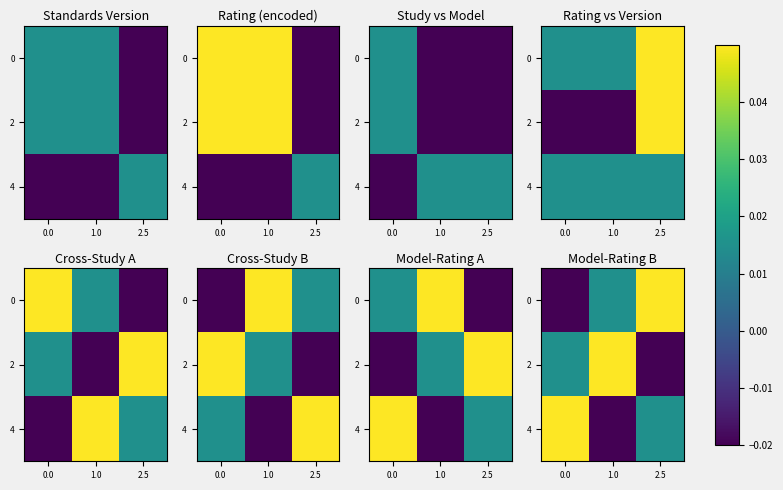

Where is 4 nearest to the value 0?

2.5